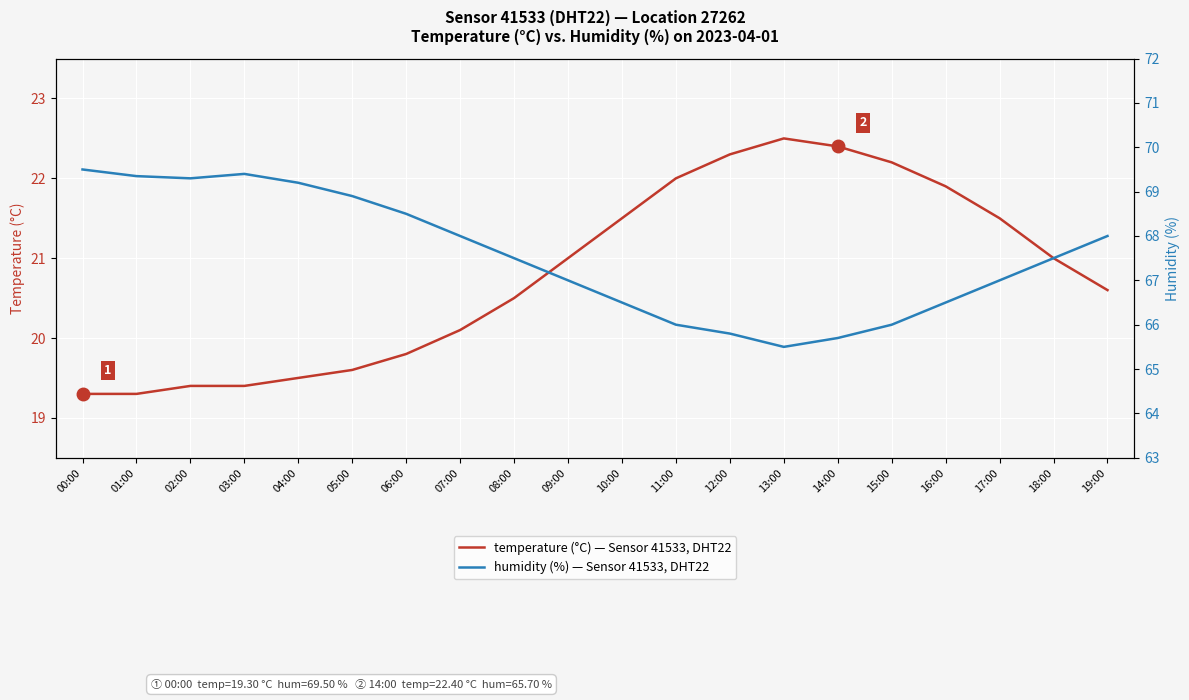

What is the sum of the humidity (%) — Sensor 41533, DHT22, Loc 27262 values at 05:00 and 09:00?

135.9